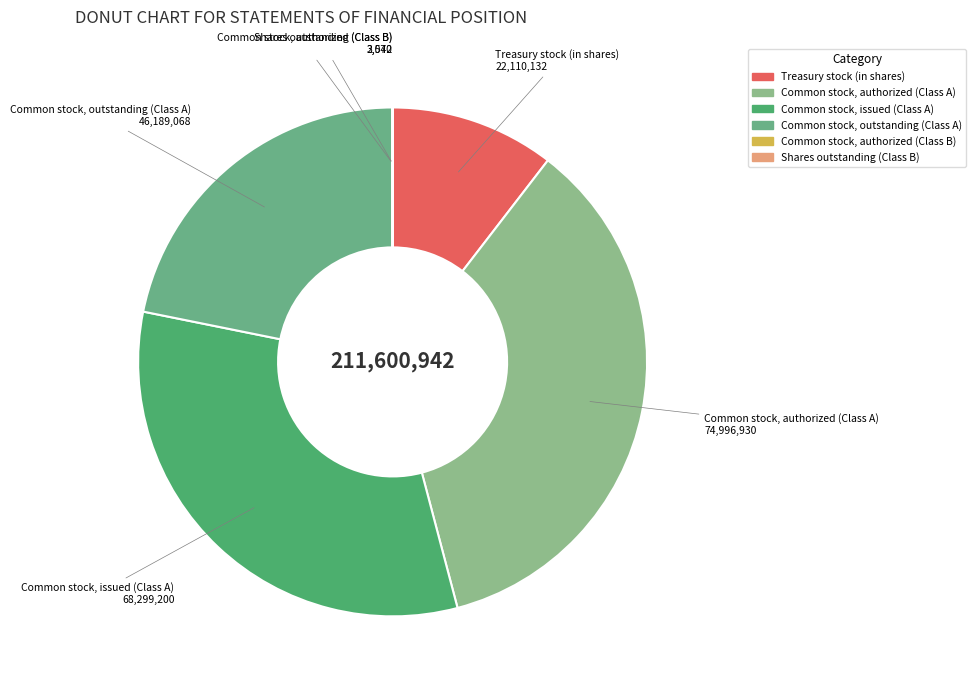

Do Common stock, outstanding (Class A) and Common stock, issued (Class A) together represent more than half of the pie?

Yes